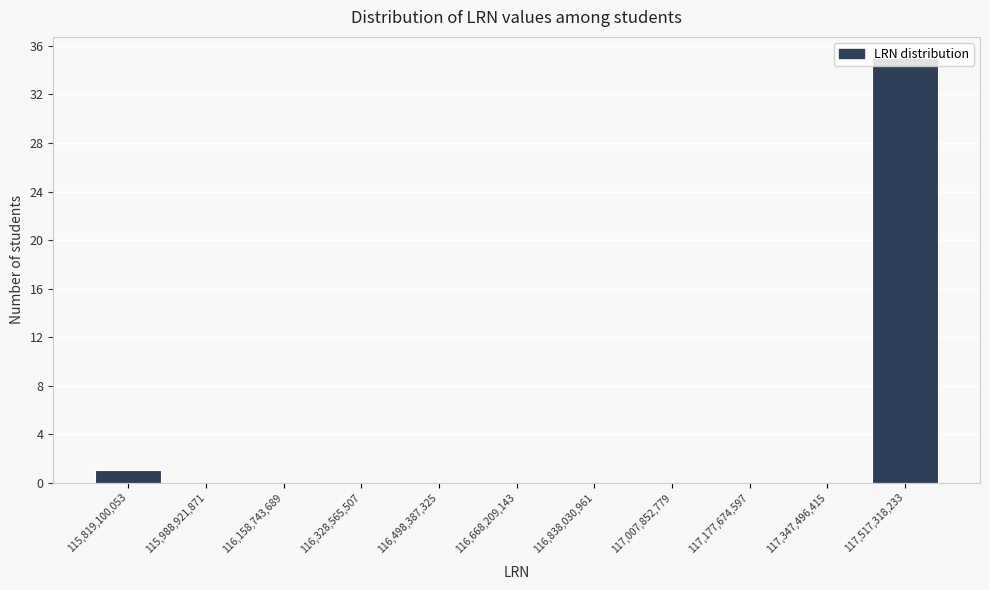

Between 117,177,674,597 and 115,819,100,053, which is larger?

115,819,100,053